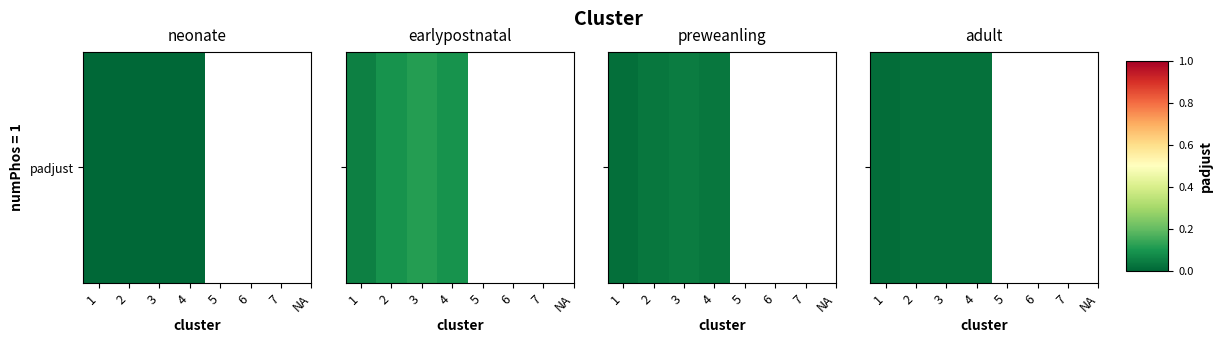

Reading left to right, what are all the values shown in this chart?

1=0.0	2=0.0	3=0.0	4=0.0